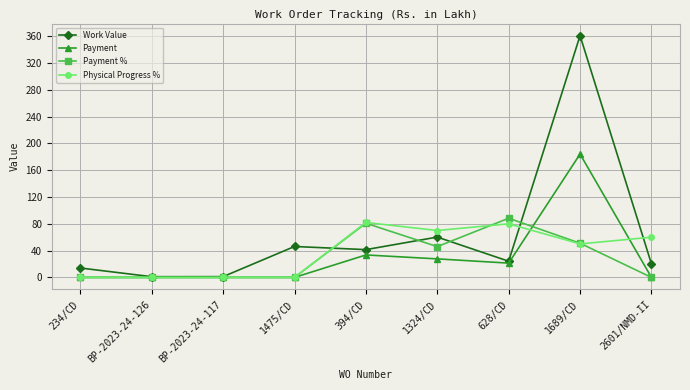

At how many categories does at least one series exceed 285?

1